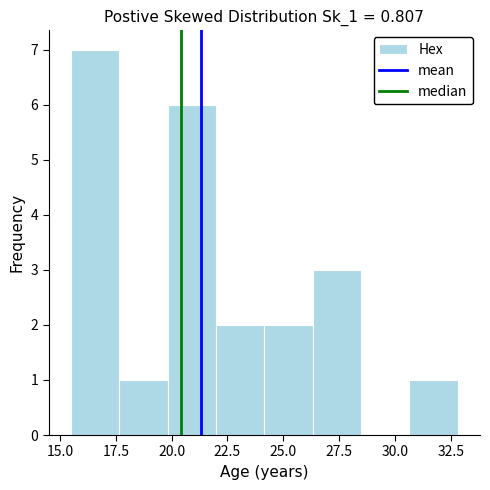

What is the height of the bar covering 24.0 to 26.5 on the x-axis? Neither the bar edges nor the heights are printed on the chart, so give them approximately, as read against the axes.

2